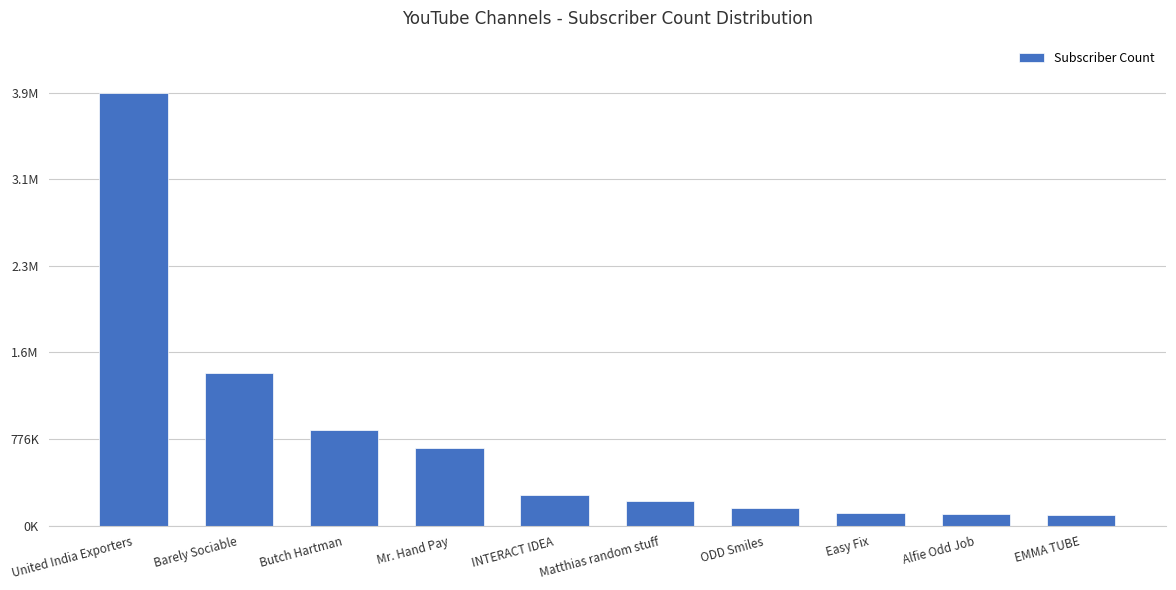

Is it true that the value at Easy Fix is 38240?

False